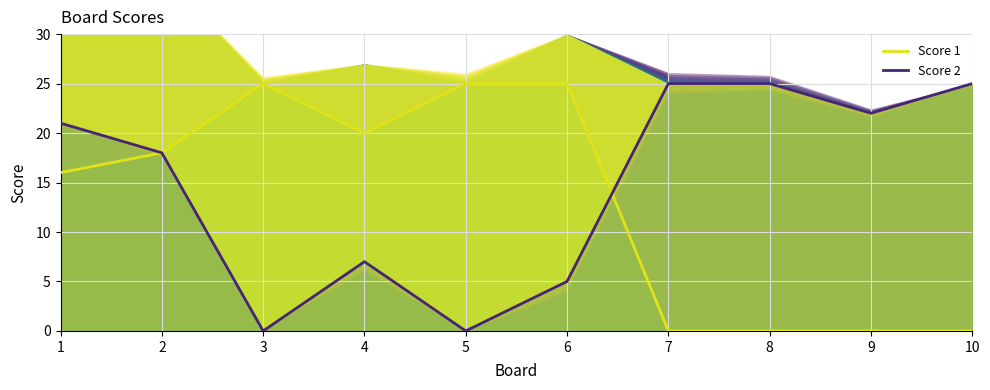

True or false: Score 2 (main) and Score 1 (main) intersect in this chart.

True